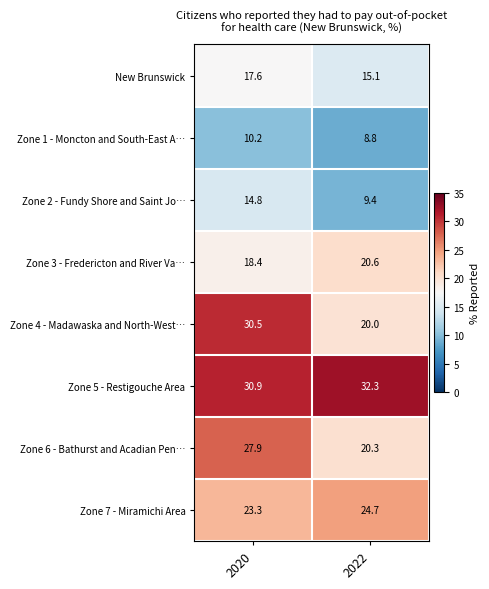

Which series has the largest range (max minus min)?

Zone 4 - Madawaska and North-West…